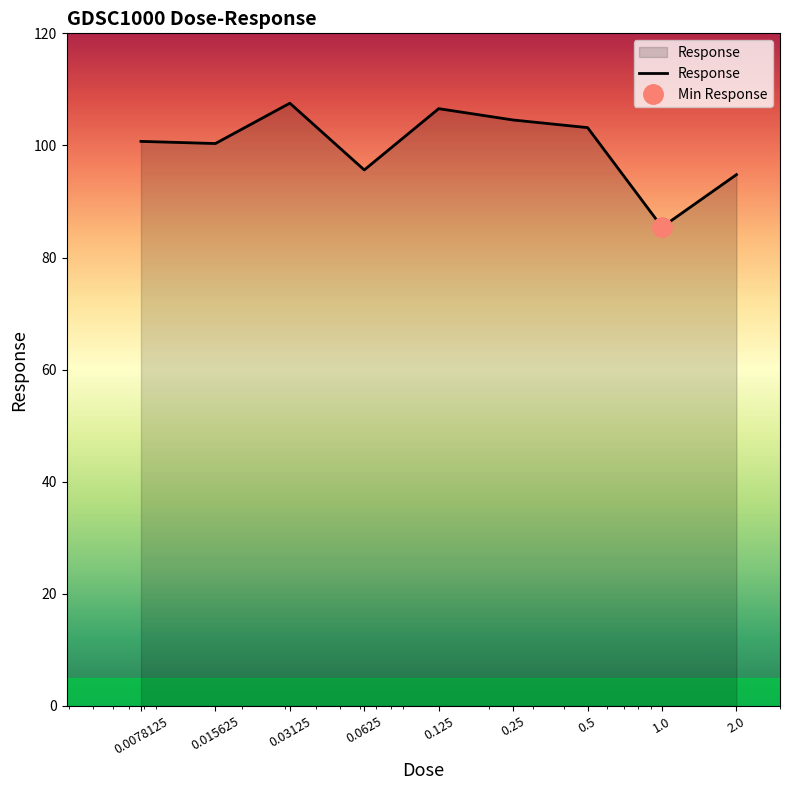

How many data points are less than 100?

3